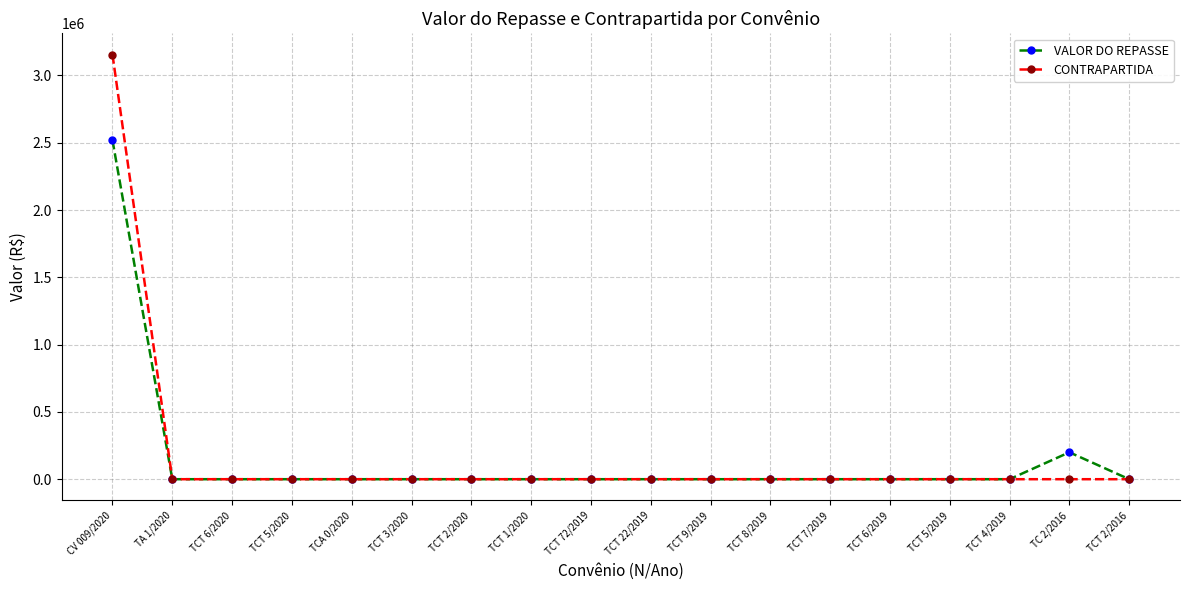

Which series has the widest spread of values?

CONTRAPARTIDA